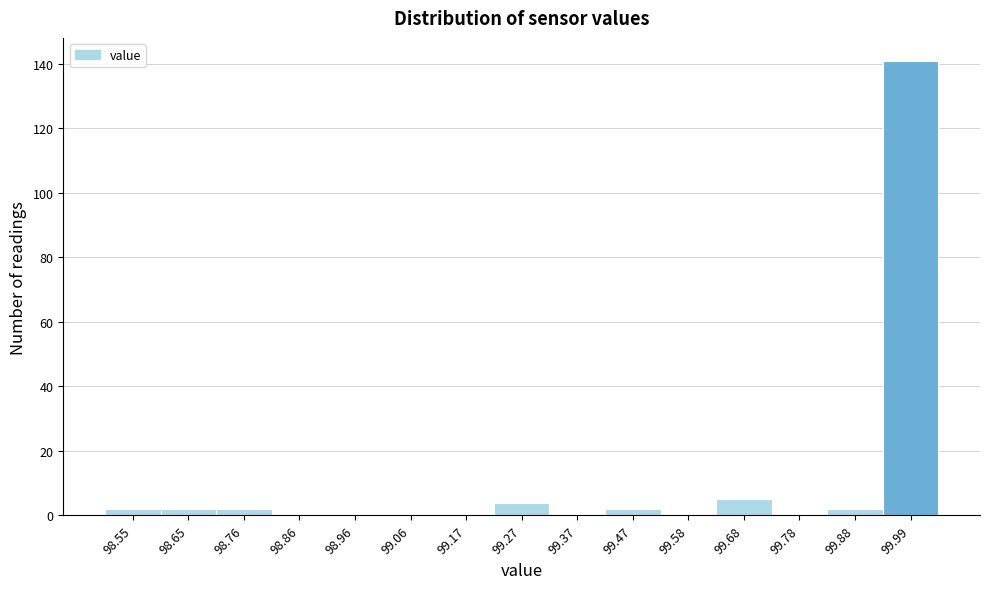

Reading left to right, extract all data points from this chart.

98.55=2	98.65=2	98.76=2	98.86=0	98.96=0	99.06=0	99.17=0	99.27=4	99.37=0	99.47=2	99.58=0	99.68=5	99.78=0	99.88=2	99.99=141